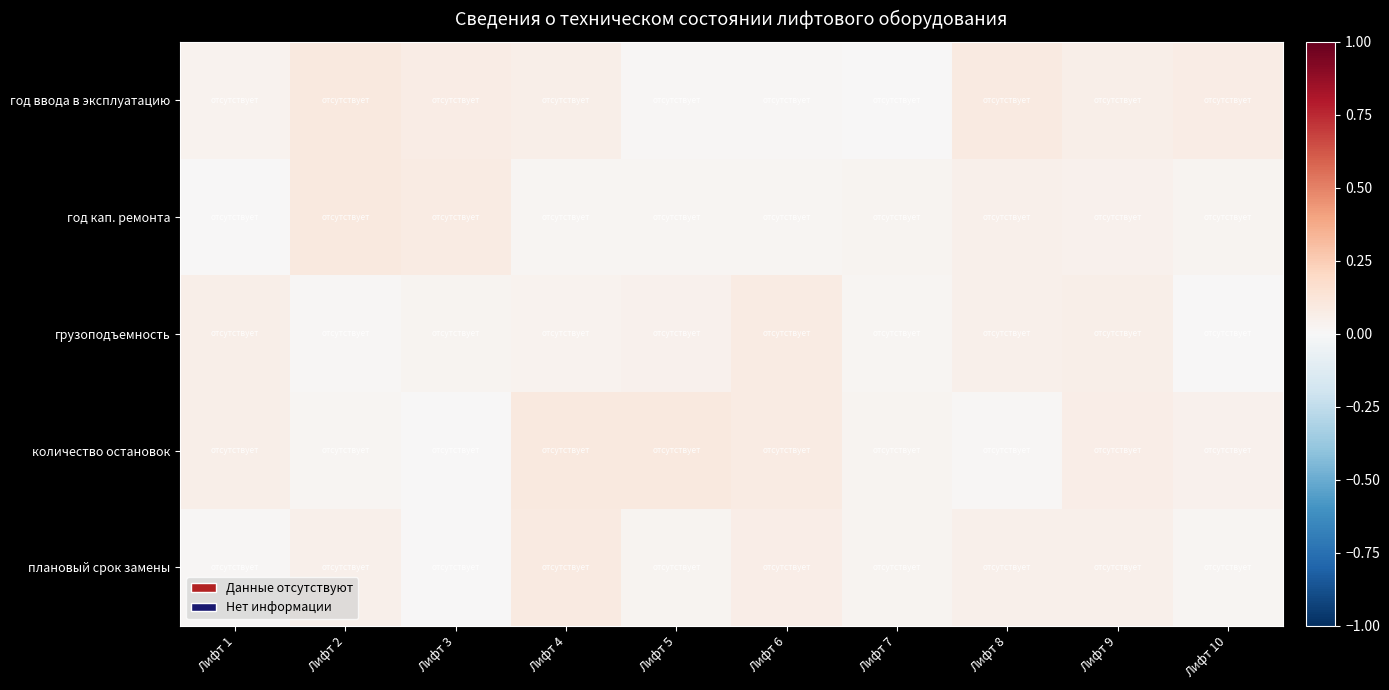

Which label corresponds to the smallest value in the chart?

Лифт 1